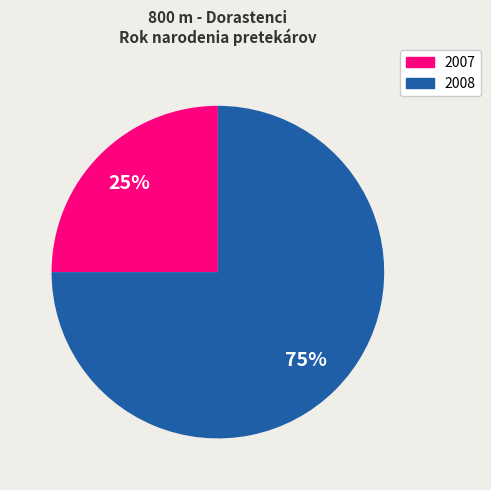

To the nearest percent, what is the difference between the largest and smallest slice percentages?

50%